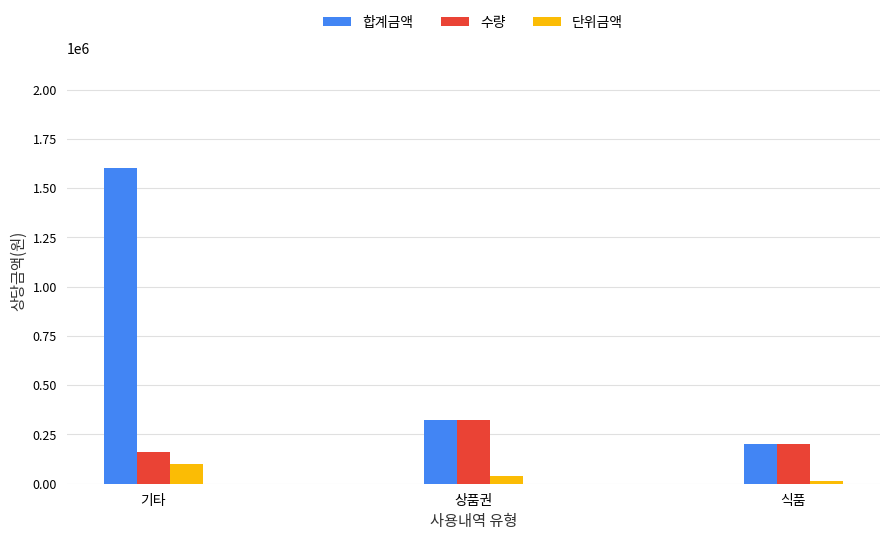

At which label does 합계금액 first exceed 321000?

기타